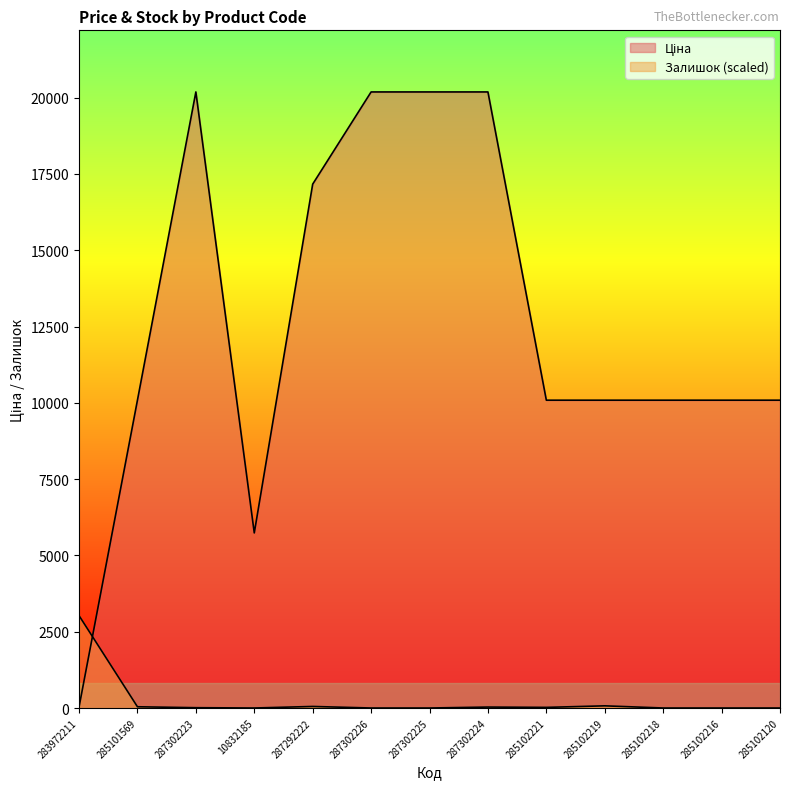

Which series has the largest total across all categories?

Ціна